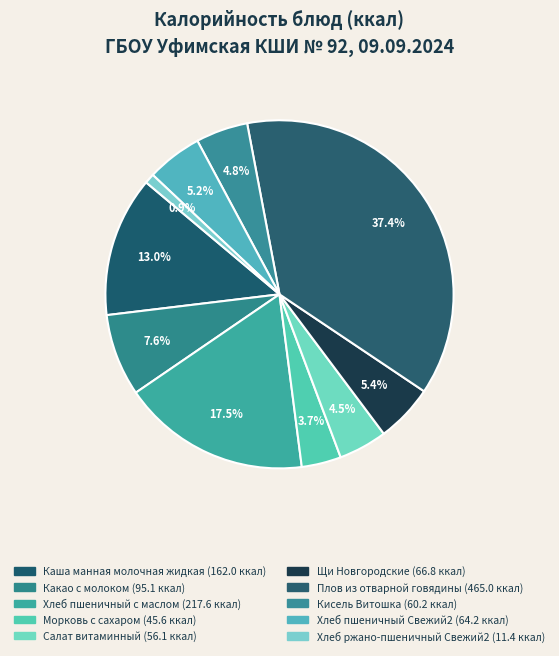

What is the ratio of the value at Щи Новгородские to the value at Плов из отварной говядины?

0.1